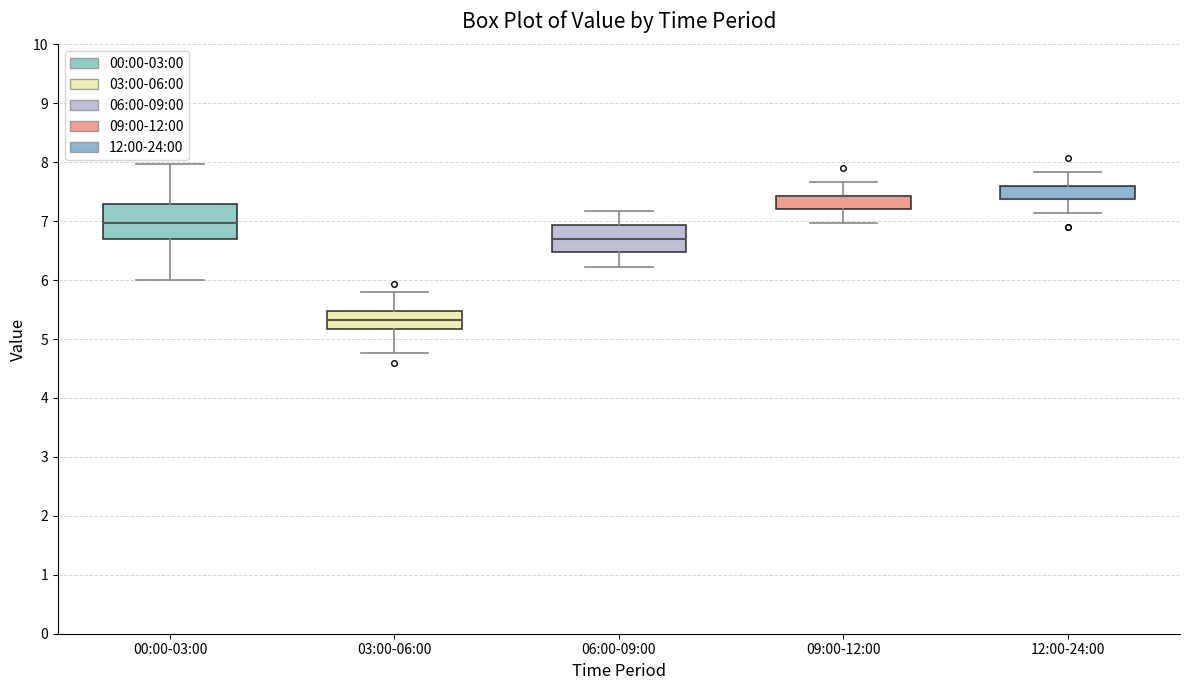

Which box is the tallest, from its lower edge to its upper edge?

00:00-03:00